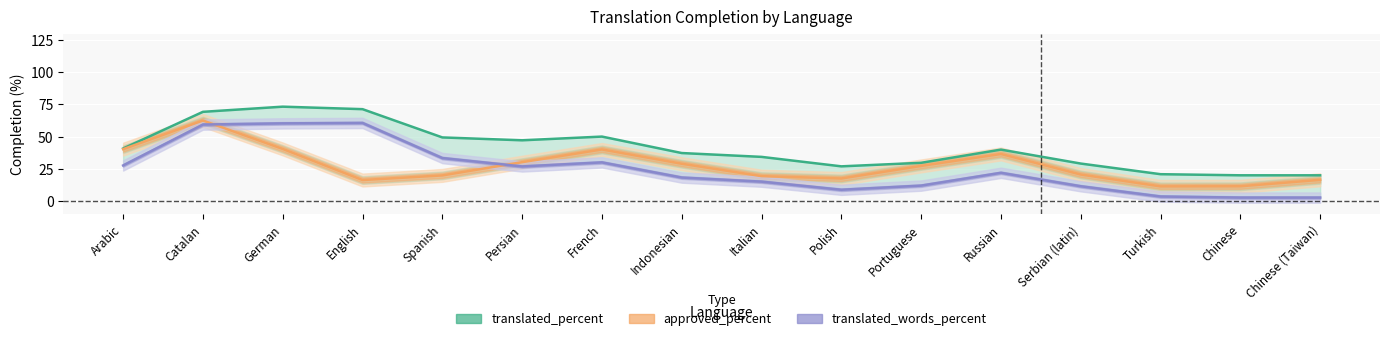

What position from the right is Spanish?

12